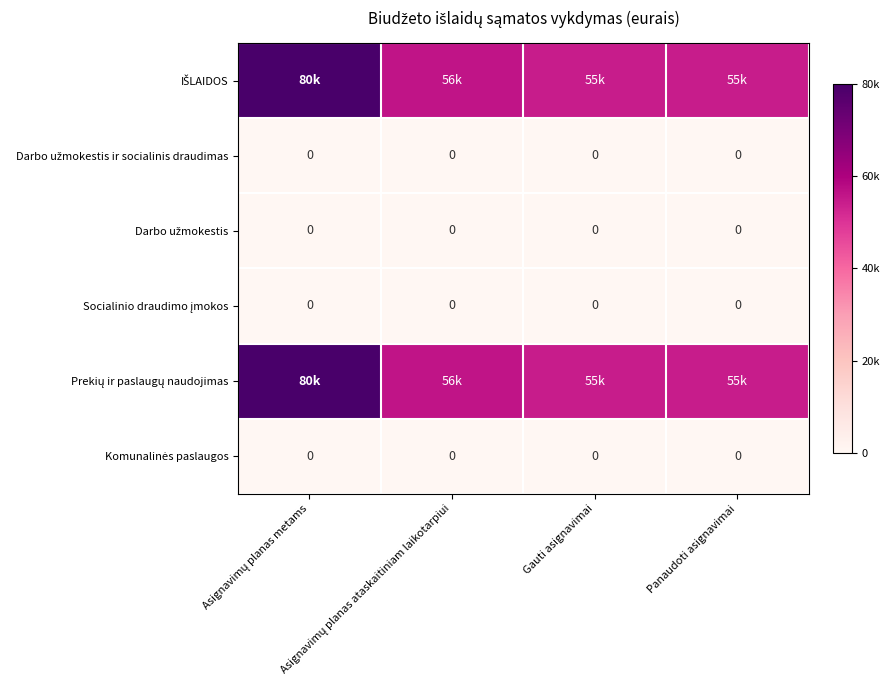

The value of Darbo užmokestis at Asignavimų planas metams is 0.0. True or false?

True